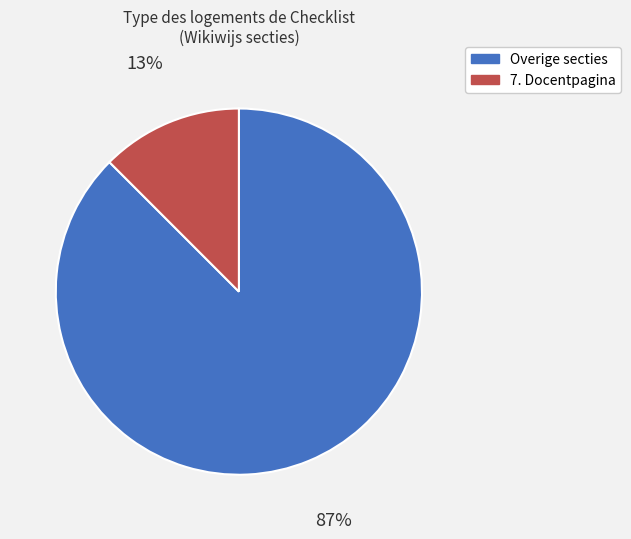

To the nearest percent, what is the average slice percentage?

50%